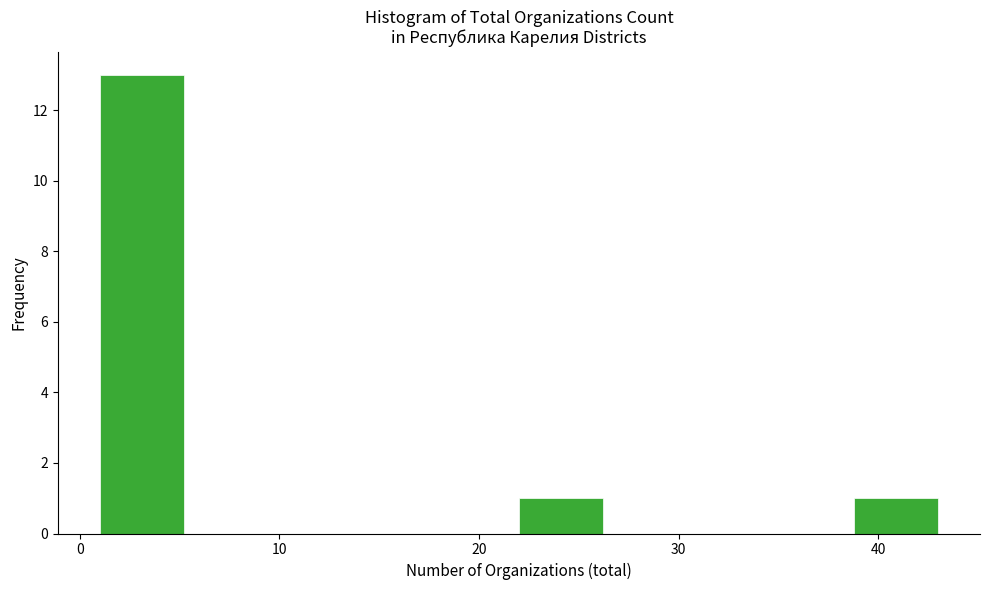

How tall is the bar that spans 22.0 to 26.2 on the x-axis? Neither the bar edges nor the heights are printed on the chart, so give them approximately, as read against the axes.

1